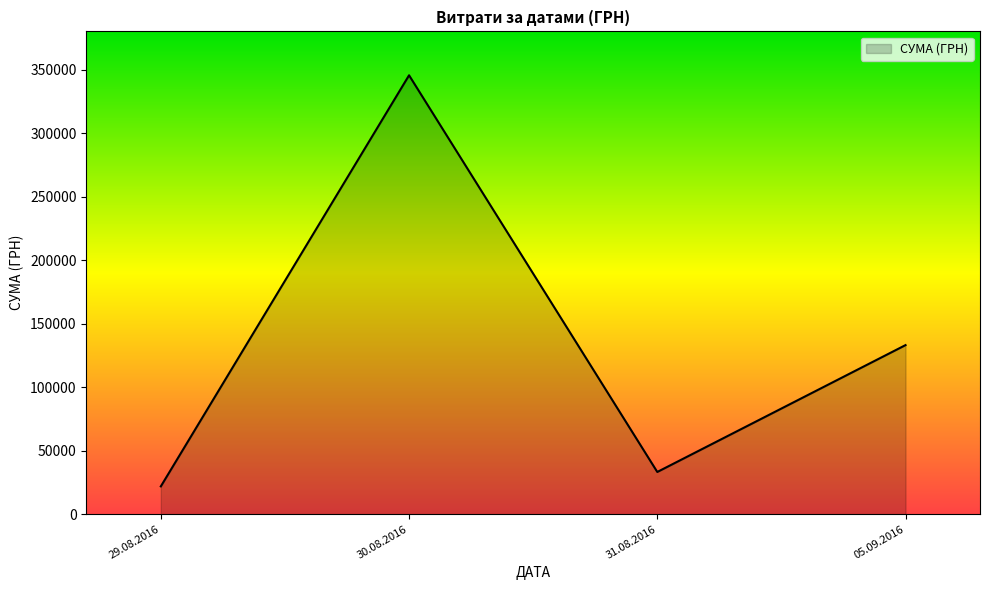

Reading left to right, list all the values displayed in this chart.

21904.5	345687.3	33257.9	133168.7